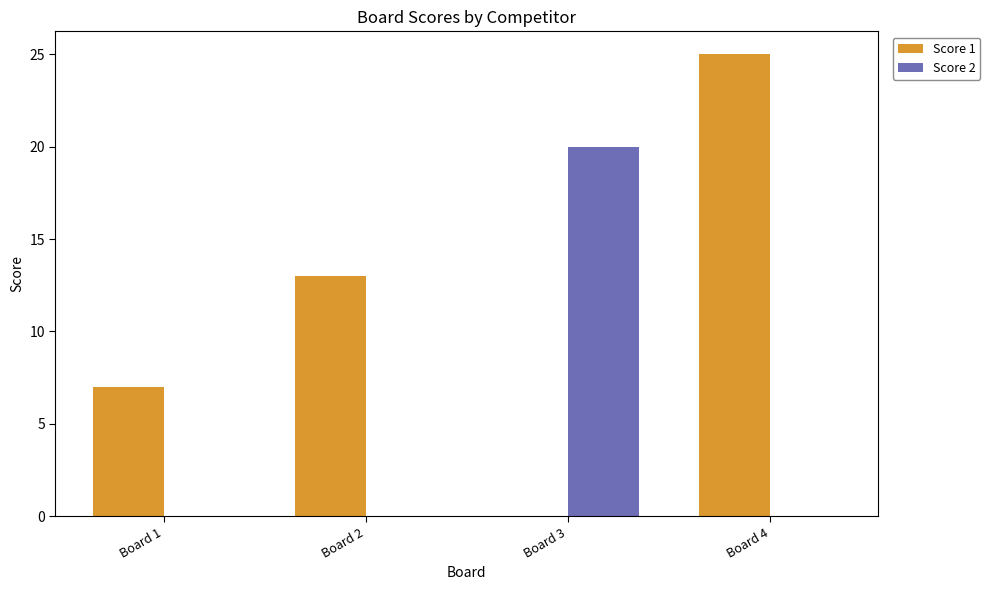

Reading left to right, what are all the values shown in this chart?

Score 1: Board 1=7	Board 2=13	Board 3=0	Board 4=25
Score 2: Board 1=0	Board 2=0	Board 3=20	Board 4=0